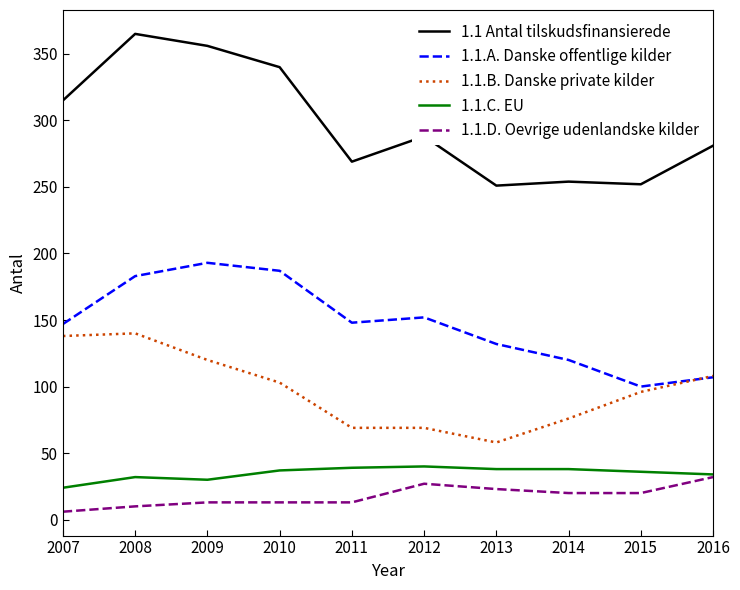

At which label does 1.1 Antal tilskudsfinansierede reach its peak?

2008